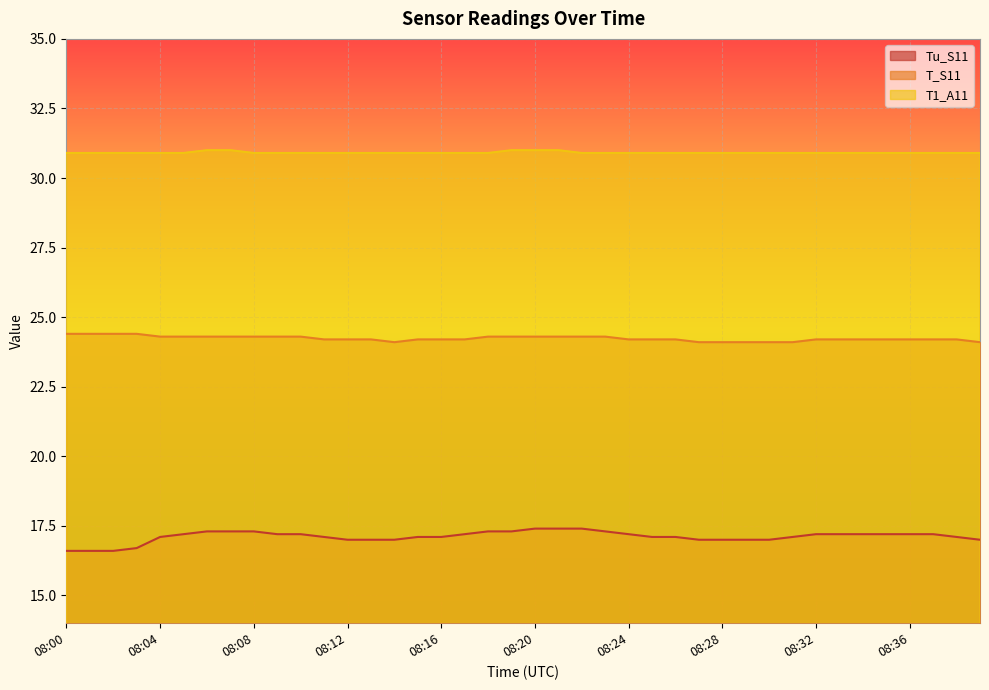

Reading right to left, transcribe all the data shown in this chart.

Tu_S11: 08:39=17.0	08:38=17.1	08:37=17.2	08:36=17.2	08:35=17.2	08:34=17.2	08:33=17.2	08:32=17.2	08:31=17.1	08:30=17.0	08:29=17.0	08:28=17.0	08:27=17.0	08:26=17.1	08:25=17.1	08:24=17.2	08:23=17.3	08:22=17.4	08:21=17.4	08:20=17.4	08:19=17.3	08:18=17.3	08:17=17.2	08:16=17.1	08:15=17.1	08:14=17.0	08:13=17.0	08:12=17.0	08:11=17.1	08:10=17.2	08:09=17.2	08:08=17.3	08:07=17.3	08:06=17.3	08:05=17.2	08:04=17.1	08:03=16.7	08:02=16.6	08:01=16.6	08:00=16.6
T_S11: 08:39=24.1	08:38=24.2	08:37=24.2	08:36=24.2	08:35=24.2	08:34=24.2	08:33=24.2	08:32=24.2	08:31=24.1	08:30=24.1	08:29=24.1	08:28=24.1	08:27=24.1	08:26=24.2	08:25=24.2	08:24=24.2	08:23=24.3	08:22=24.3	08:21=24.3	08:20=24.3	08:19=24.3	08:18=24.3	08:17=24.2	08:16=24.2	08:15=24.2	08:14=24.1	08:13=24.2	08:12=24.2	08:11=24.2	08:10=24.3	08:09=24.3	08:08=24.3	08:07=24.3	08:06=24.3	08:05=24.3	08:04=24.3	08:03=24.4	08:02=24.4	08:01=24.4	08:00=24.4
T1_A11: 08:39=30.9	08:38=30.9	08:37=30.9	08:36=30.9	08:35=30.9	08:34=30.9	08:33=30.9	08:32=30.9	08:31=30.9	08:30=30.9	08:29=30.9	08:28=30.9	08:27=30.9	08:26=30.9	08:25=30.9	08:24=30.9	08:23=30.9	08:22=30.9	08:21=31.0	08:20=31.0	08:19=31.0	08:18=30.9	08:17=30.9	08:16=30.9	08:15=30.9	08:14=30.9	08:13=30.9	08:12=30.9	08:11=30.9	08:10=30.9	08:09=30.9	08:08=30.9	08:07=31.0	08:06=31.0	08:05=30.9	08:04=30.9	08:03=30.9	08:02=30.9	08:01=30.9	08:00=30.9